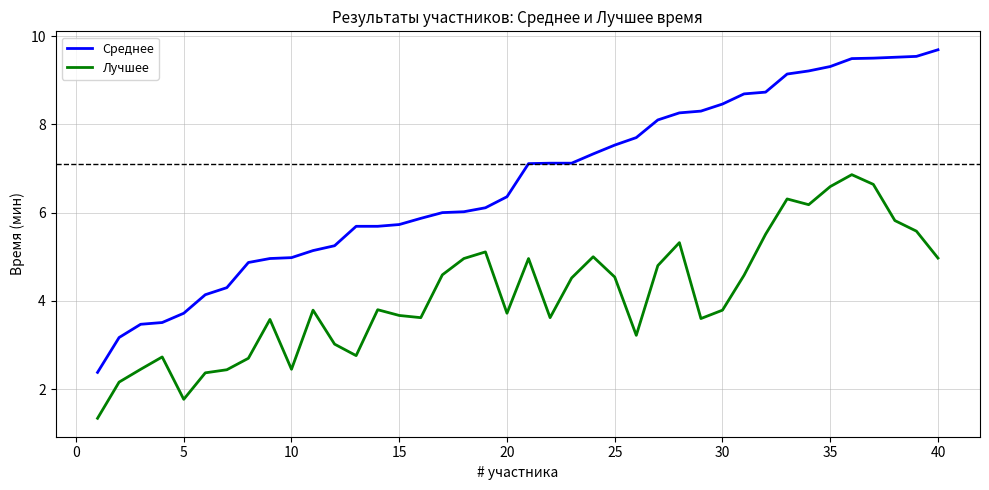

True or false: Лучшее and Среднее intersect in this chart.

False